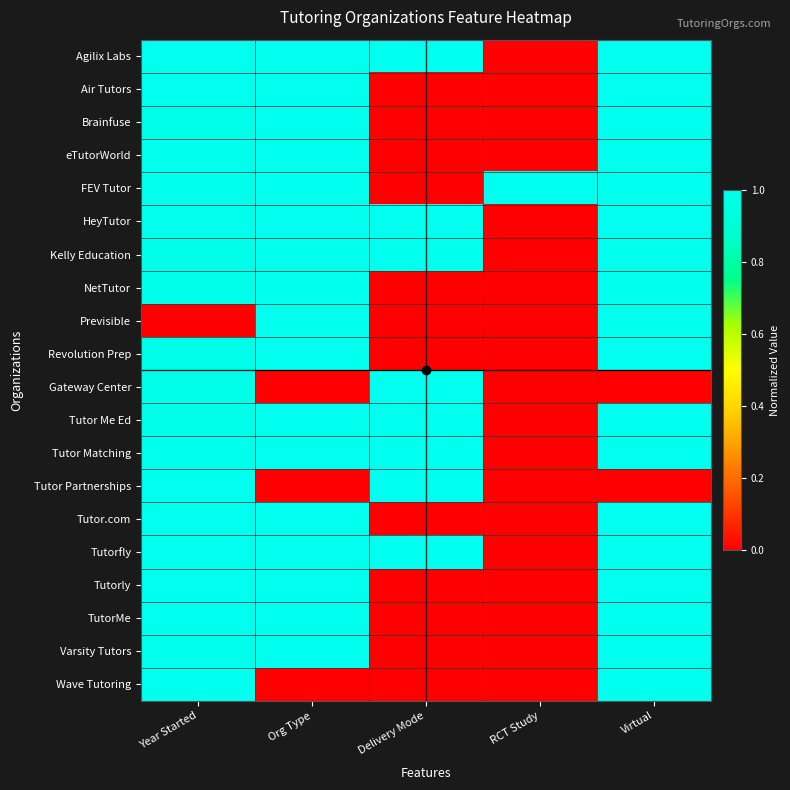

Reading left to right, list all the values displayed in this chart.

Agilix Labs: Year Started=1.0	Org Type=1.0	Delivery Mode=1.0	RCT Study=0.0	Virtual=1.0
Air Tutors: Year Started=1.0	Org Type=1.0	Delivery Mode=0.0	RCT Study=0.0	Virtual=1.0
Brainfuse: Year Started=1.0	Org Type=1.0	Delivery Mode=0.0	RCT Study=0.0	Virtual=1.0
eTutorWorld: Year Started=1.0	Org Type=1.0	Delivery Mode=0.0	RCT Study=0.0	Virtual=1.0
FEV Tutor: Year Started=1.0	Org Type=1.0	Delivery Mode=0.0	RCT Study=1.0	Virtual=1.0
HeyTutor: Year Started=1.0	Org Type=1.0	Delivery Mode=1.0	RCT Study=0.0	Virtual=1.0
Kelly Education: Year Started=1.0	Org Type=1.0	Delivery Mode=1.0	RCT Study=0.0	Virtual=1.0
NetTutor: Year Started=1.0	Org Type=1.0	Delivery Mode=0.0	RCT Study=0.0	Virtual=1.0
Previsible: Year Started=0.0	Org Type=1.0	Delivery Mode=0.0	RCT Study=0.0	Virtual=1.0
Revolution Prep: Year Started=1.0	Org Type=1.0	Delivery Mode=0.0	RCT Study=0.0	Virtual=1.0
Gateway Center: Year Started=1.0	Org Type=0.0	Delivery Mode=1.0	RCT Study=0.0	Virtual=0.0
Tutor Me Ed: Year Started=1.0	Org Type=1.0	Delivery Mode=1.0	RCT Study=0.0	Virtual=1.0
Tutor Matching: Year Started=1.0	Org Type=1.0	Delivery Mode=1.0	RCT Study=0.0	Virtual=1.0
Tutor Partnerships: Year Started=1.0	Org Type=0.0	Delivery Mode=1.0	RCT Study=0.0	Virtual=0.0
Tutor.com: Year Started=1.0	Org Type=1.0	Delivery Mode=0.0	RCT Study=0.0	Virtual=1.0
Tutorfly: Year Started=1.0	Org Type=1.0	Delivery Mode=1.0	RCT Study=0.0	Virtual=1.0
Tutorly: Year Started=1.0	Org Type=1.0	Delivery Mode=0.0	RCT Study=0.0	Virtual=1.0
TutorMe: Year Started=1.0	Org Type=1.0	Delivery Mode=0.0	RCT Study=0.0	Virtual=1.0
Varsity Tutors: Year Started=1.0	Org Type=1.0	Delivery Mode=0.0	RCT Study=0.0	Virtual=1.0
Wave Tutoring: Year Started=1.0	Org Type=0.0	Delivery Mode=0.0	RCT Study=0.0	Virtual=1.0